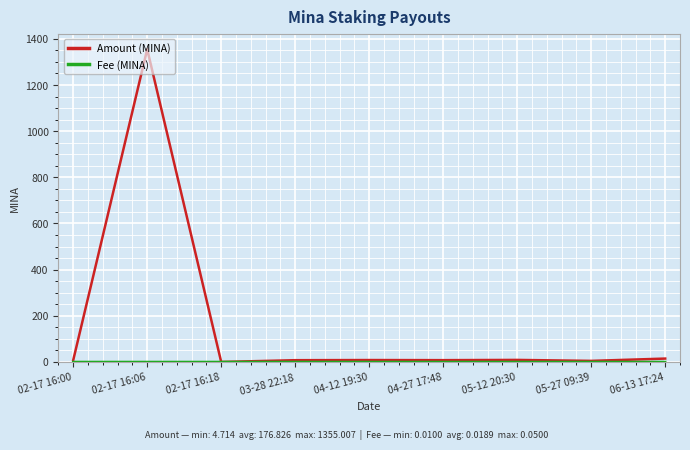

Which series has the largest total across all categories?

Amount (MINA)